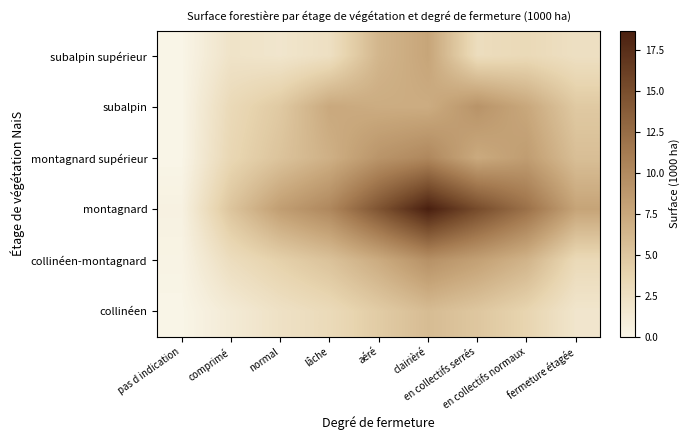

How many series are shown in this chart?

6